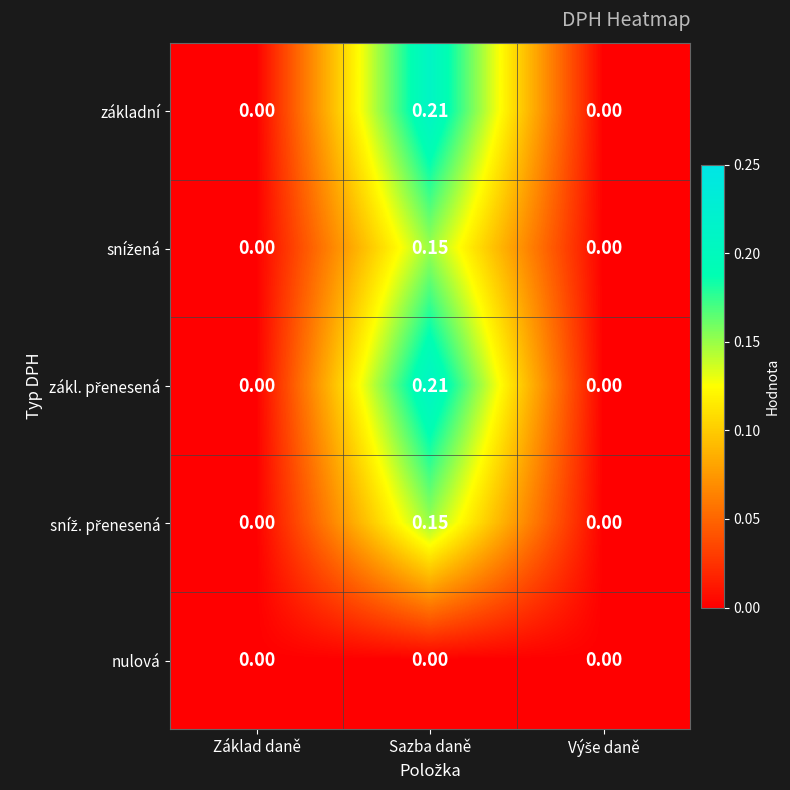

At which category does the chart reach its peak across all series?

Sazba daně